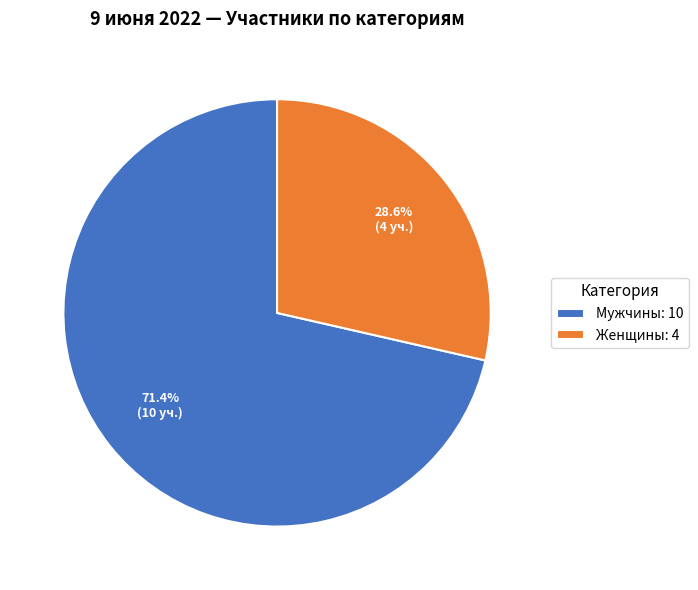

How many slices are in this pie chart?

2